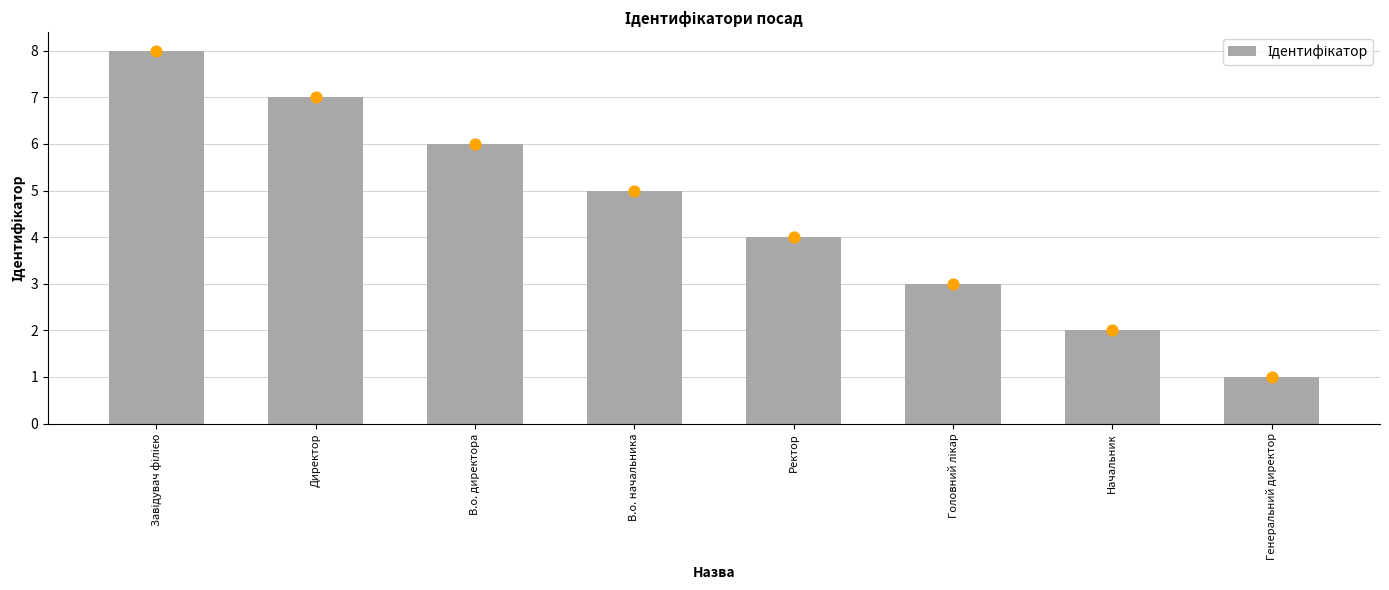

What is the change in value from Генеральний директор to Ректор?

+3